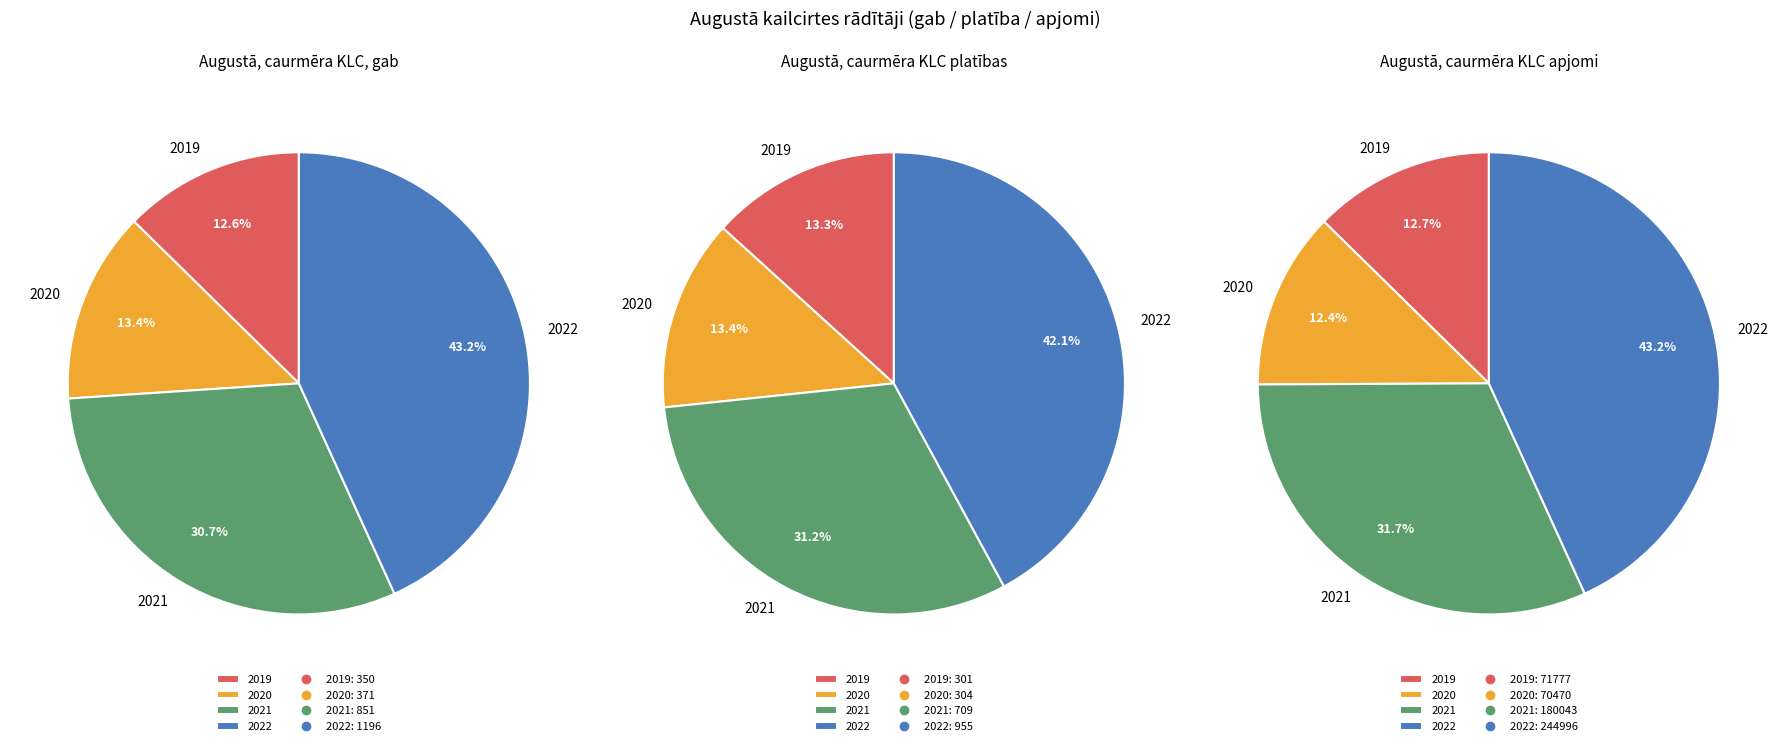

Does 2021 represent more than half of the total?

No